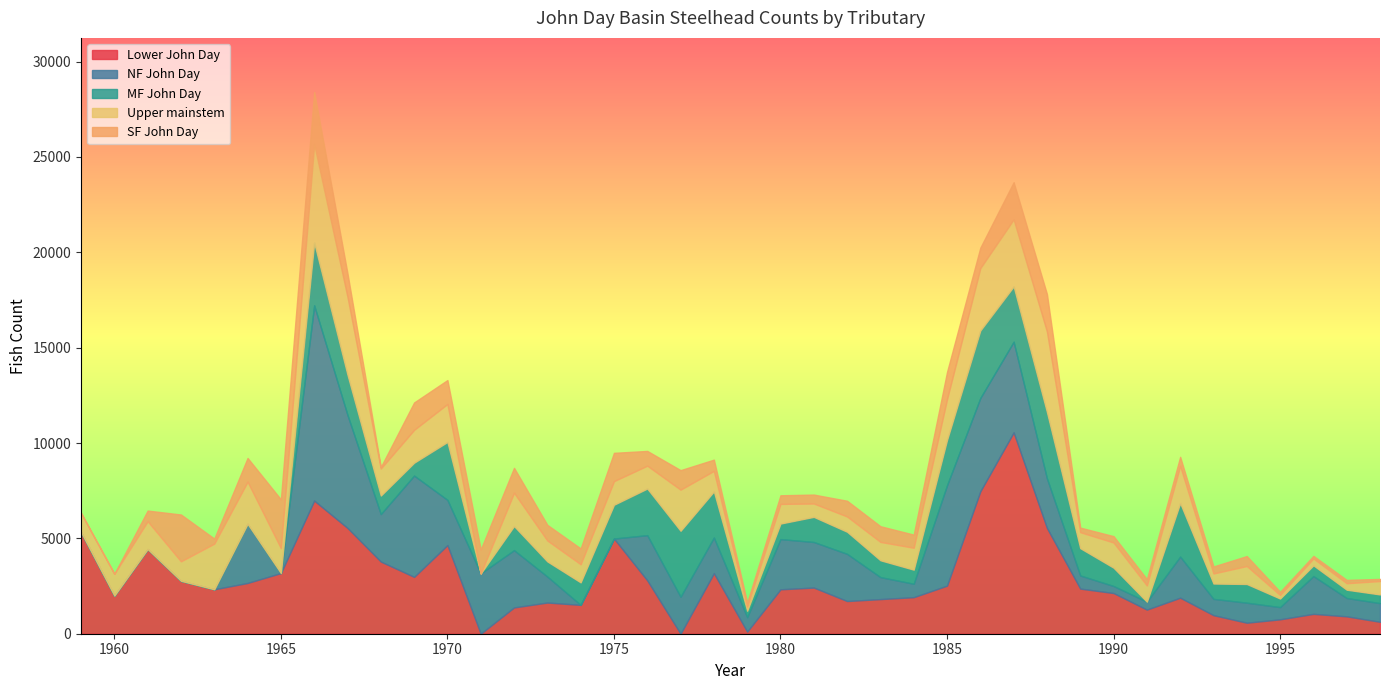

What is the difference between the maximum and second lowest values in the Lower John Day series?

10557